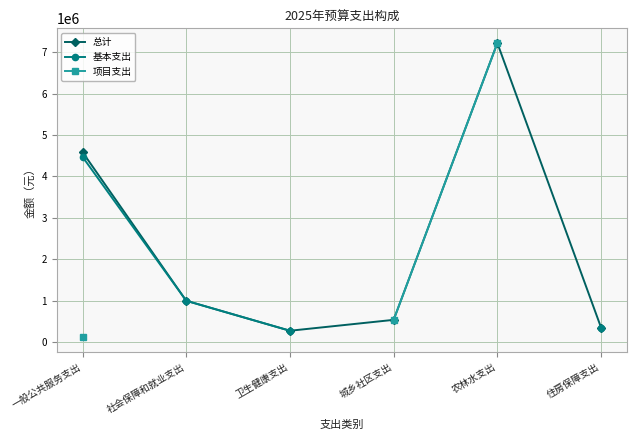

What is the smallest value displayed?

114000.0